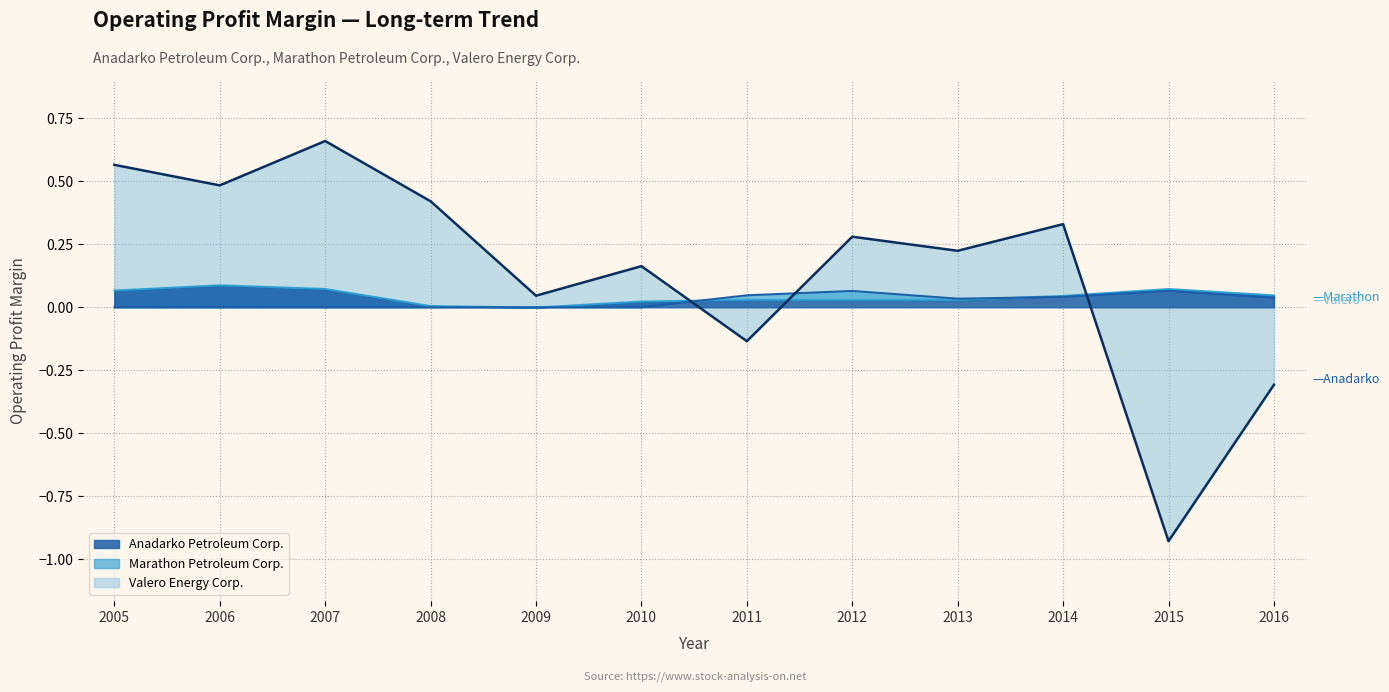

At which label is Marathon Petroleum Corp. closest to 0?

2005